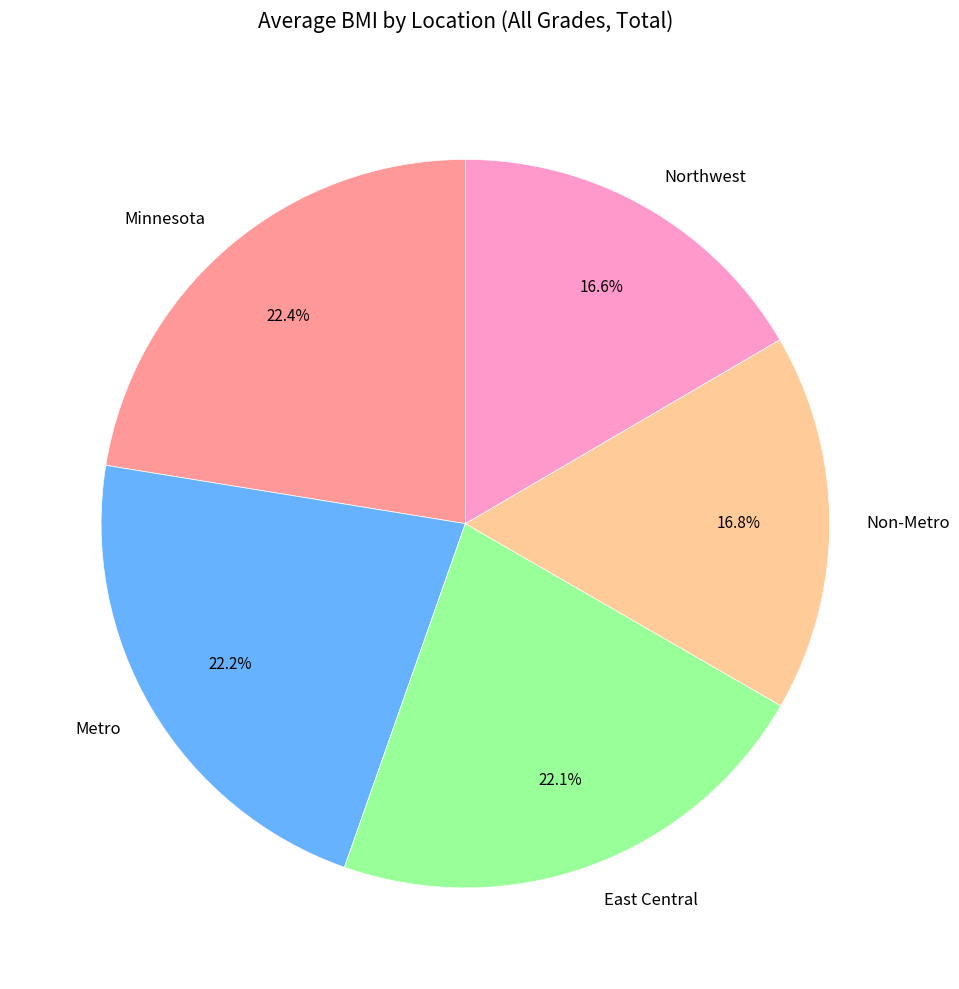

What percentage is the Minnesota slice, to the nearest percent?

22%